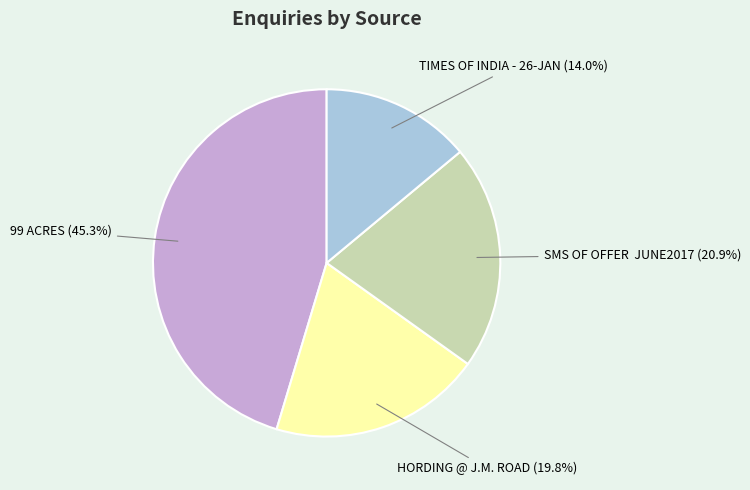

Does TIMES OF INDIA - 26-JAN represent more than half of the total?

No